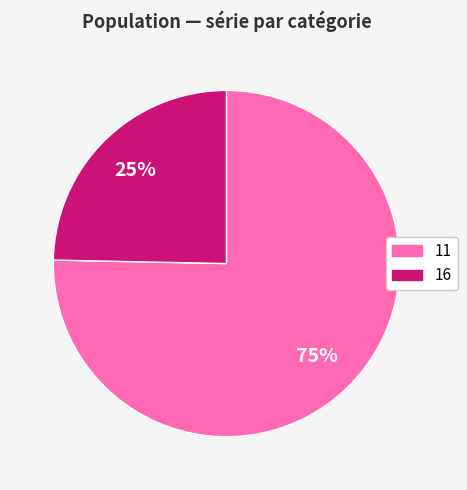

Which category has the smallest portion of the pie?

16